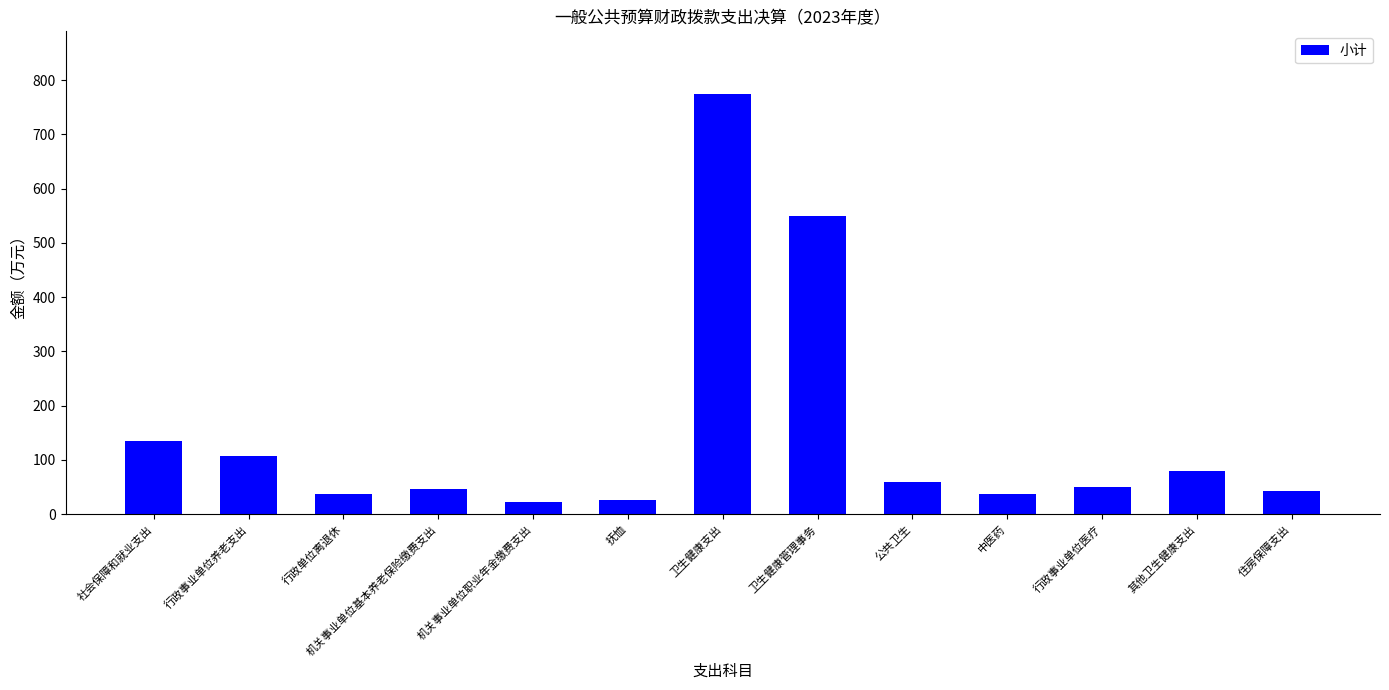

What is the label of the 12th bar from the left?

其他卫生健康支出